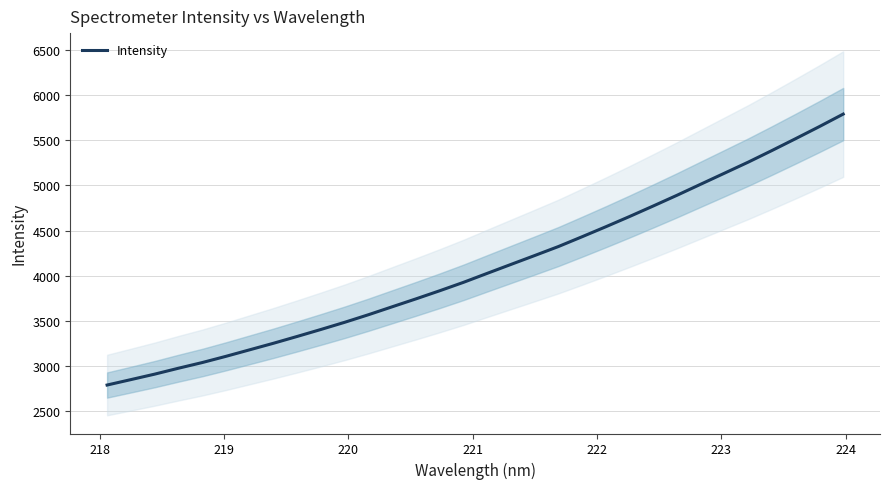

What is the difference between the maximum and minimum values?

2998.4